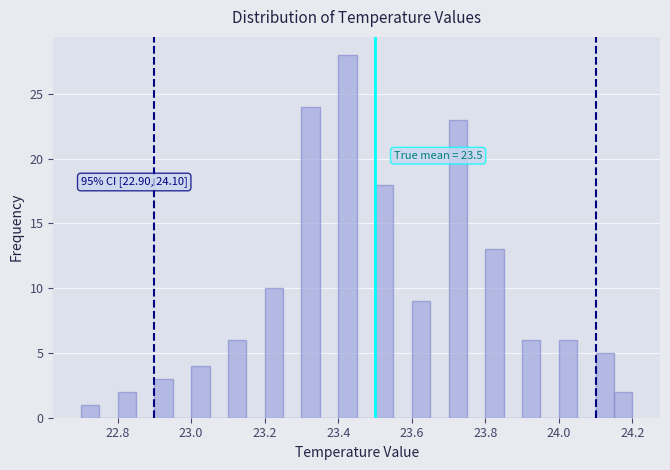

Read against the x-axis, roughly where is the centre of the tallest bar?

23.42